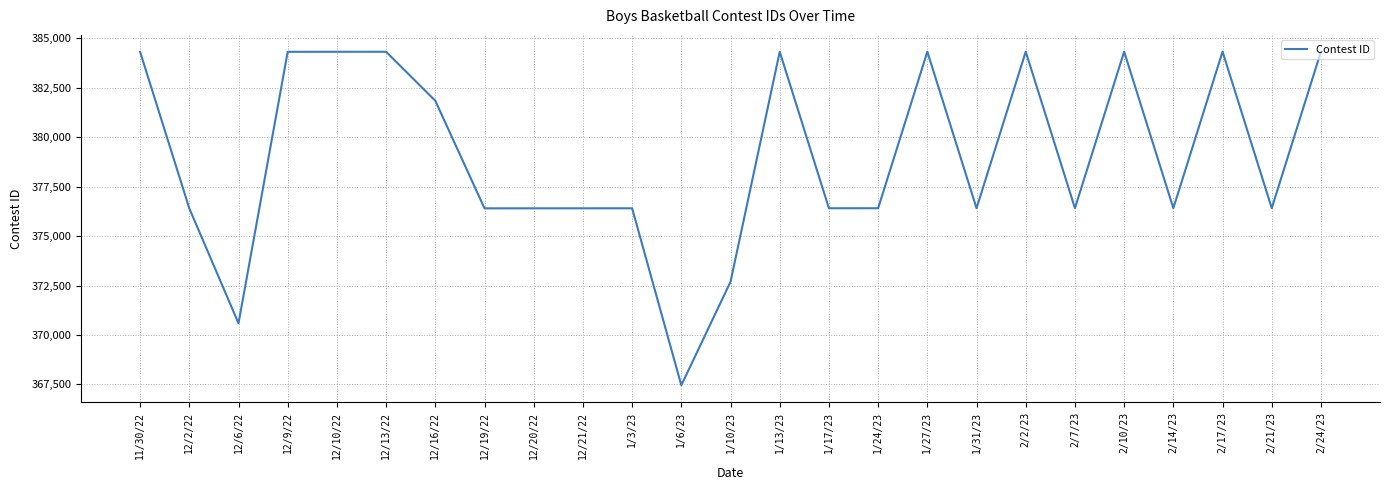

What is the difference between the maximum and minimum values?

16872